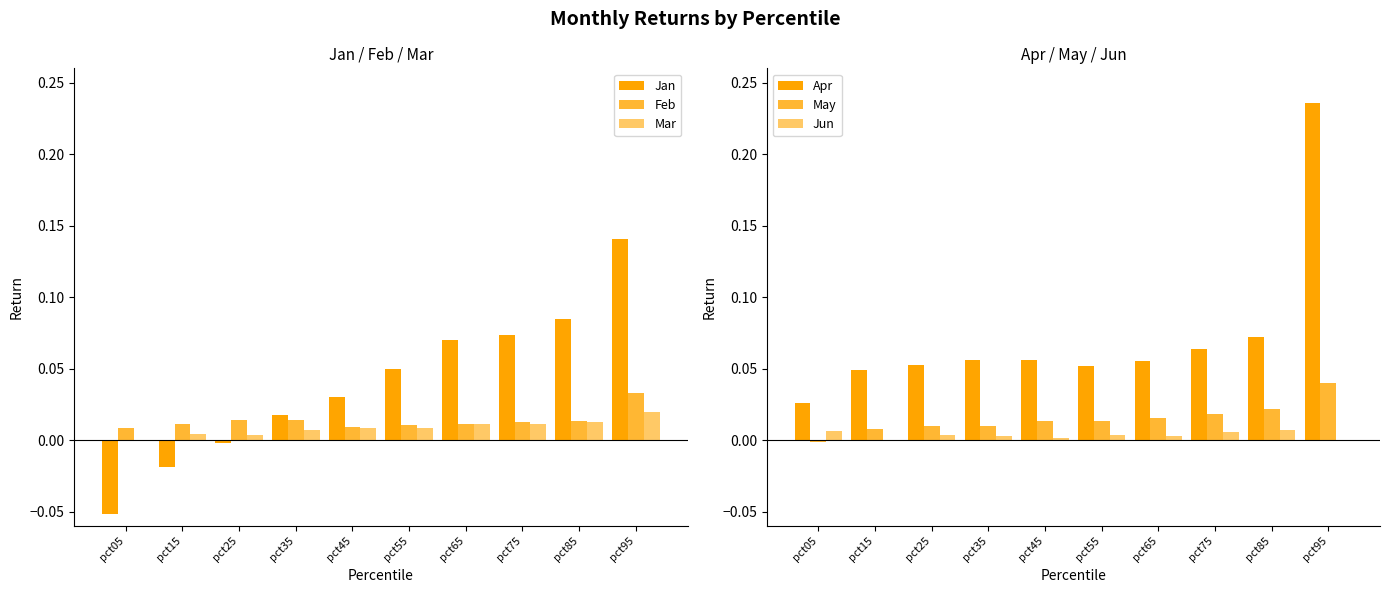

How many groups of bars are there?

10